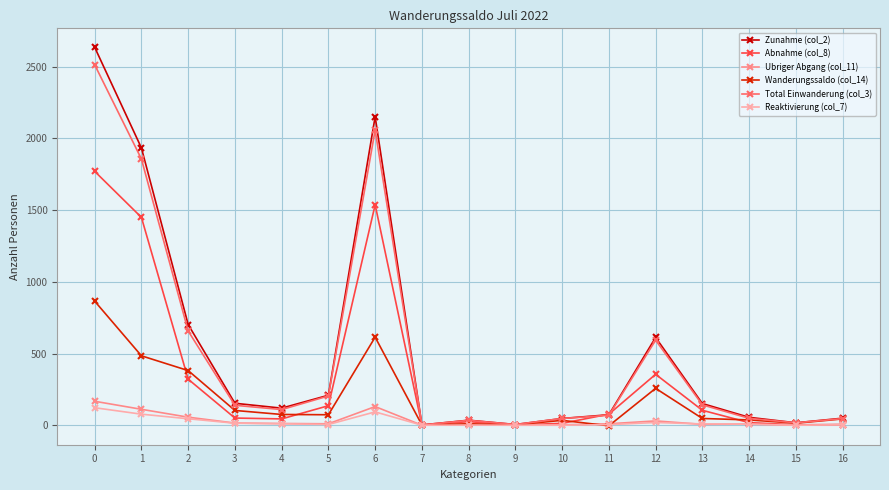

How many interior local valleys does the Abnahme (col_8) series have?

4